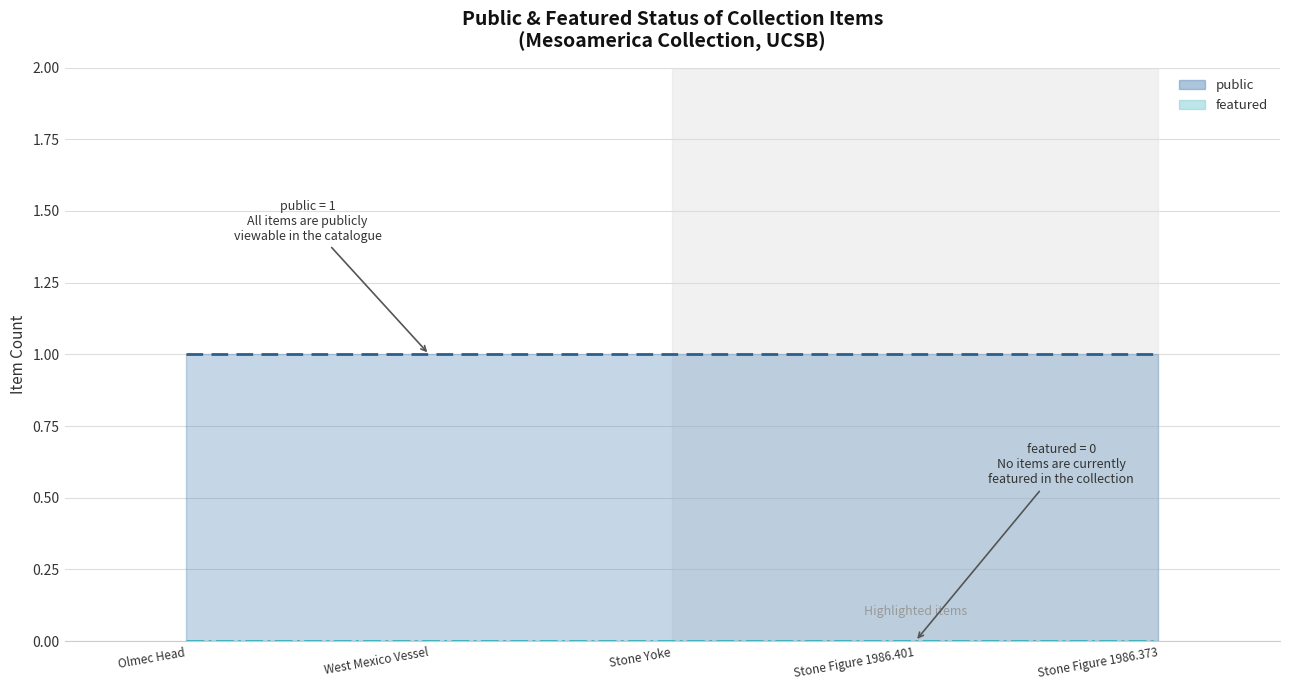

The public (line) series shows 0 at Stone Figure 1986.373. True or false?

False